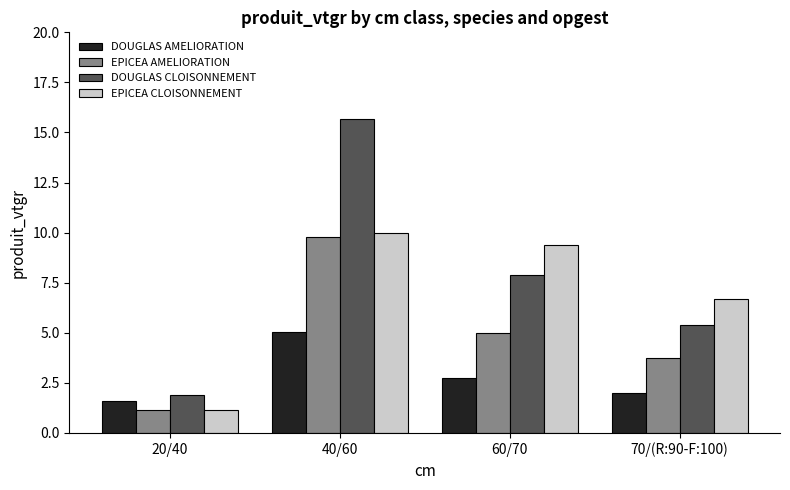

What is the sum of all DOUGLAS CLOISONNEMENT values?

30.9